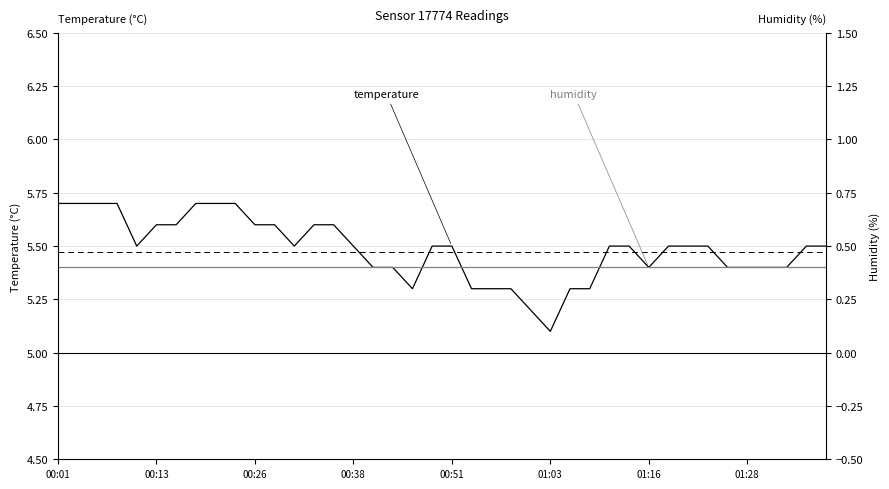

Is the value of humidity at 16 greater than the value of temperature at 00:13?

No